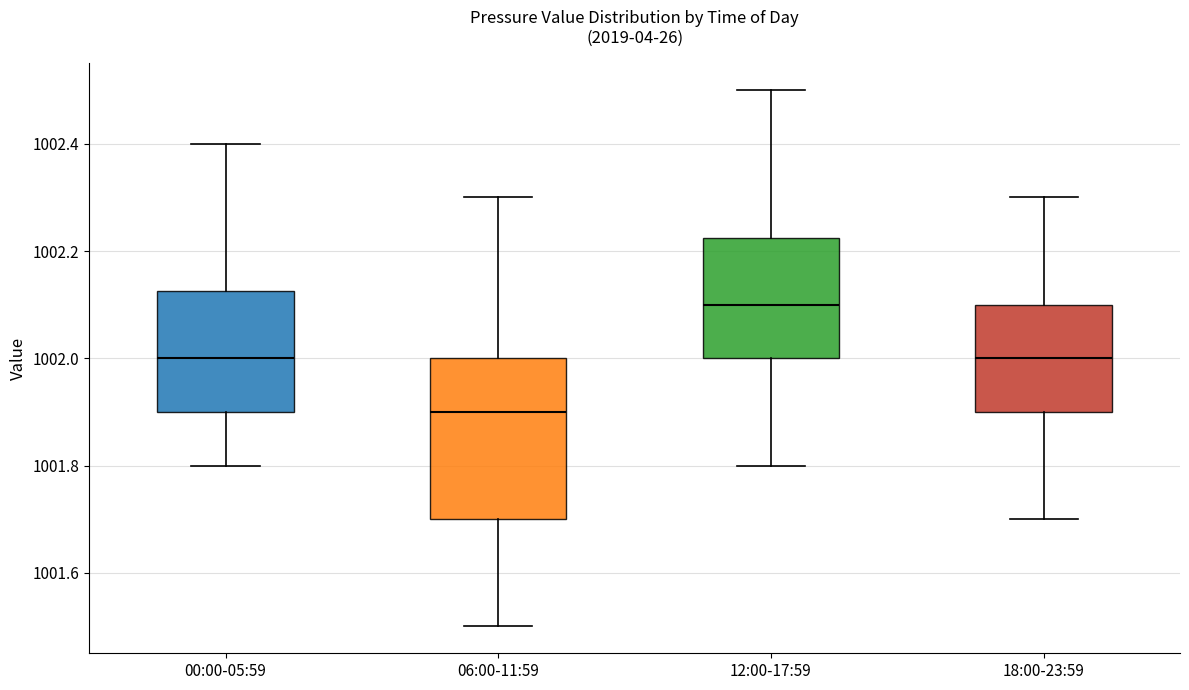

Where does the upper whisker of the box for 06:00-11:59 end on the y-axis? The values are not printed on the chart, so give them approximately, as read against the axis.

1002.30